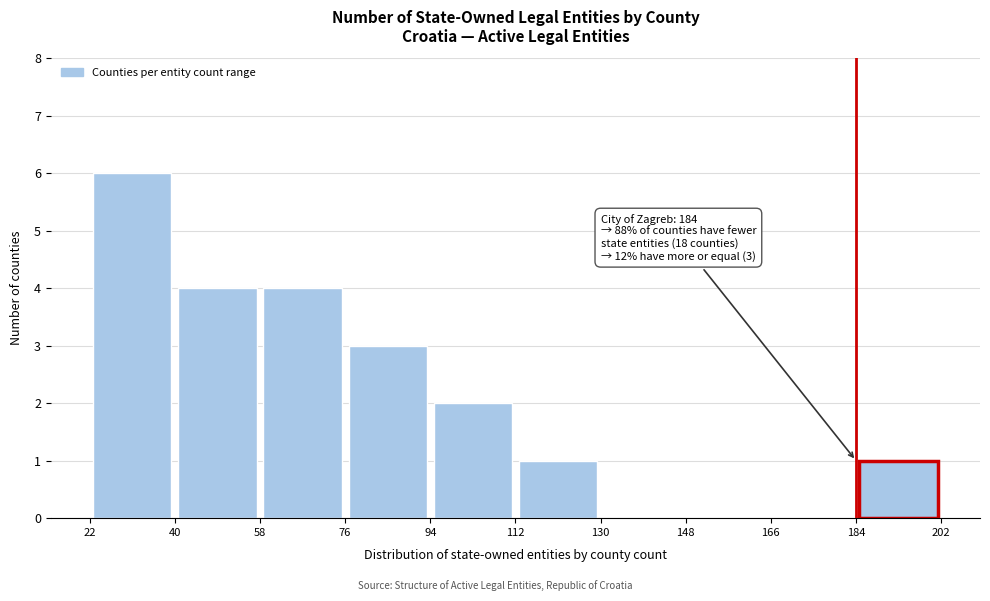

Which range on the x-axis has the tallest bar?

22 to 40